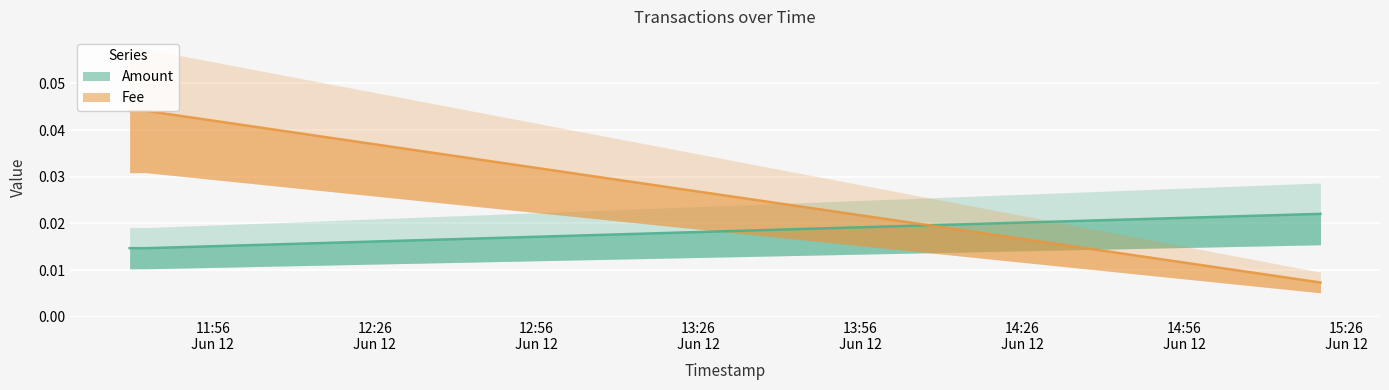

The Fee series shows 0.1 at 2021-06-12 11:43:39. True or false?

False